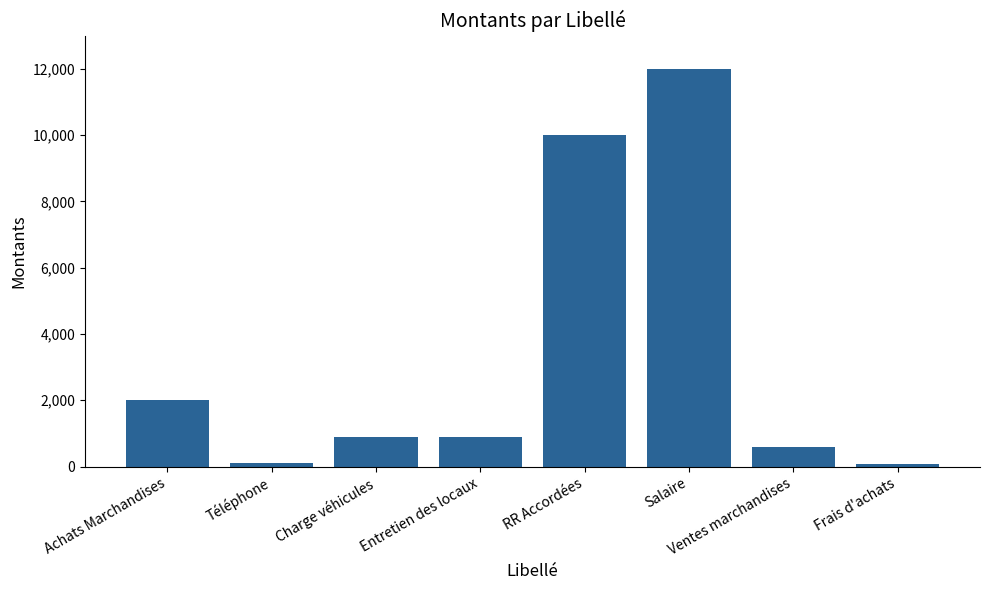

What is the label of the 6th bar from the right?

Charge véhicules